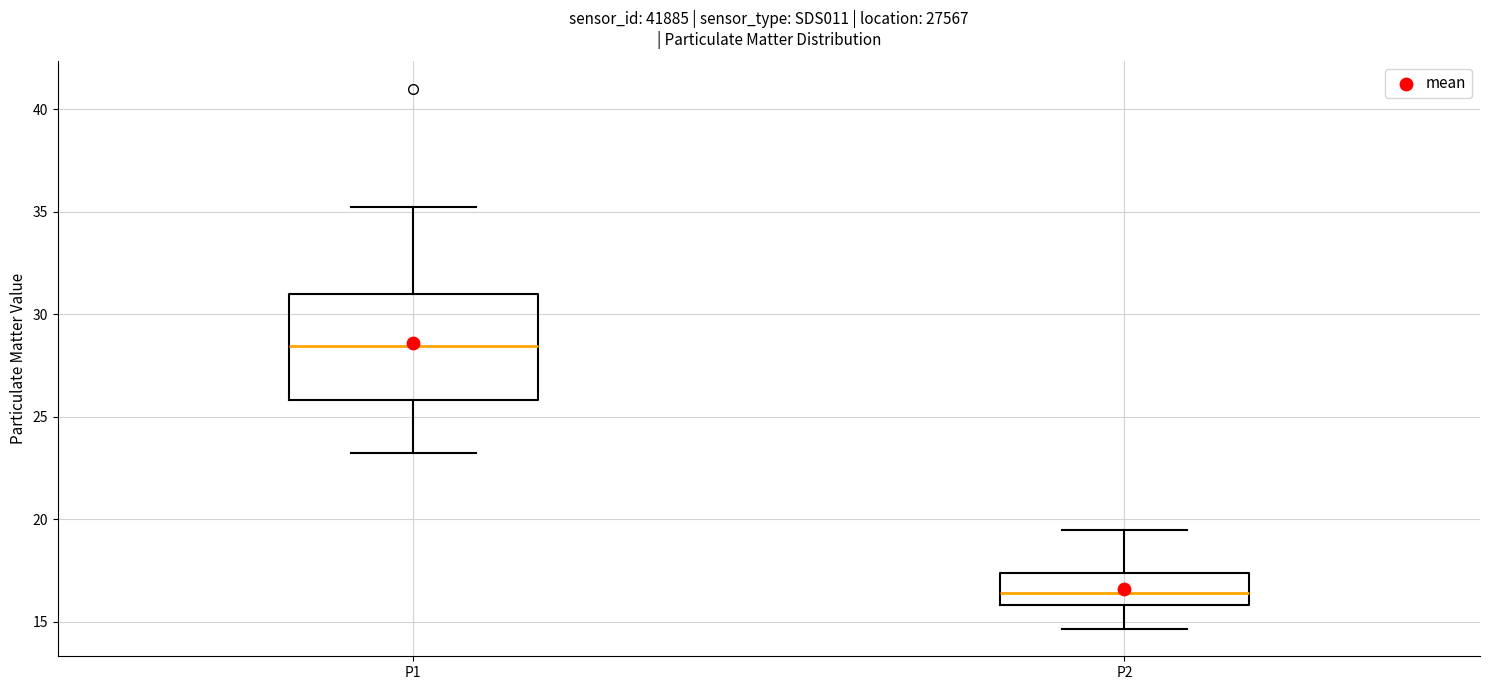

Reading left to right, transcribe this box plot: for each box, give where its median line is, the range the box spans, and where its two whiskers end, as read against the y-axis. The values are not printed on the chart, so give them approximately, as read against the axis.

P1: median 28.5, box 26.0 to 31.0, whiskers 23.0 to 35.0
P2: median 16.5, box 16.0 to 17.5, whiskers 14.5 to 19.5